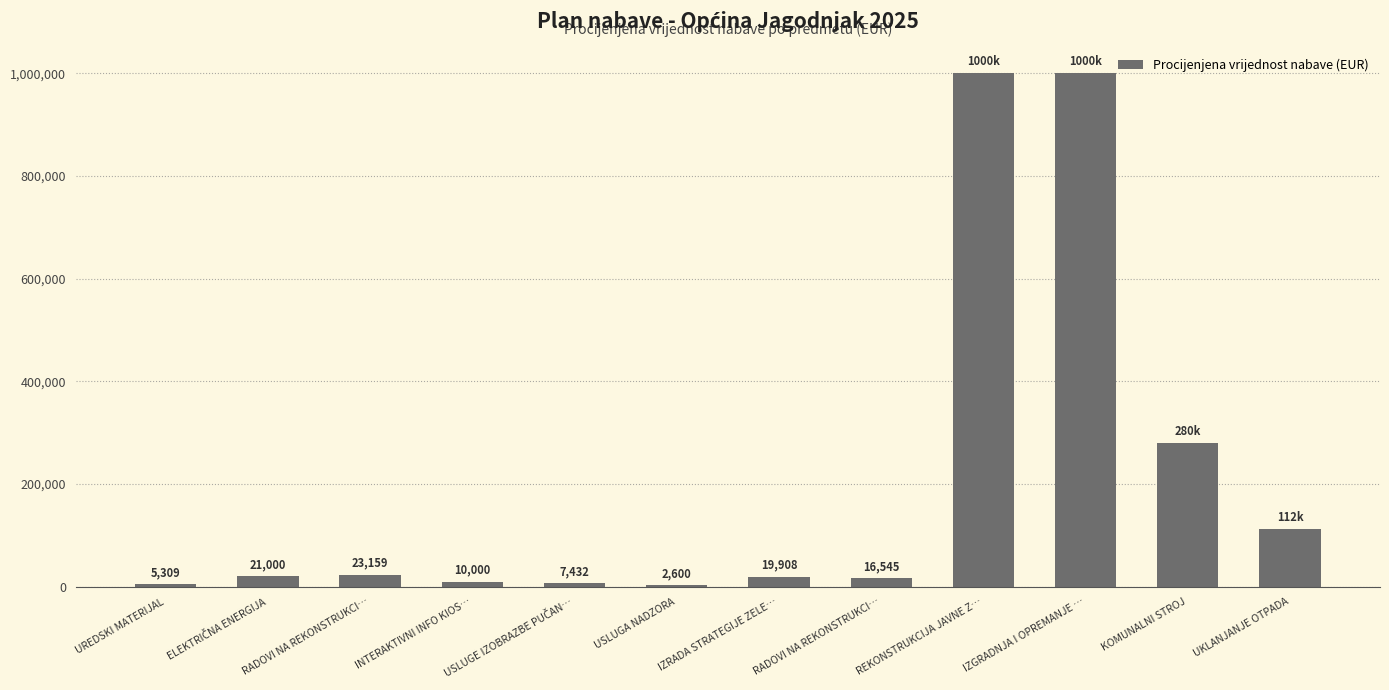

Are the bars horizontal?

No